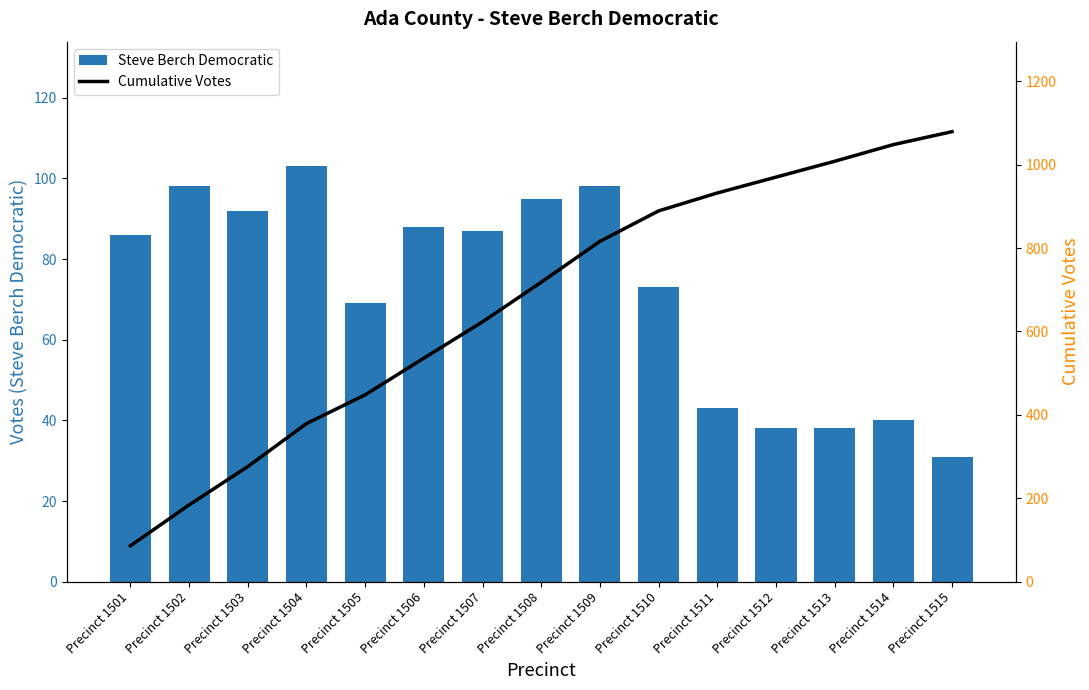

Where does the Cumulative Votes series first go above 718?

Precinct 1509